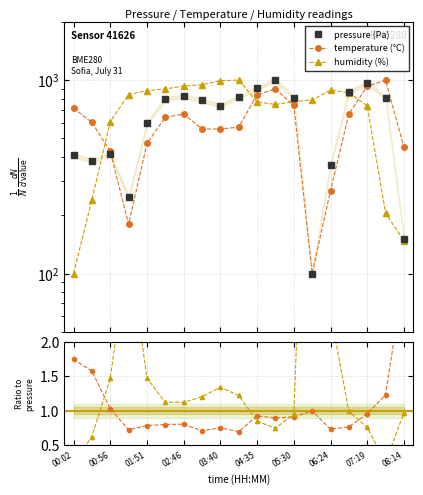

Which has a higher value, 04:35 or 00:56?

04:35